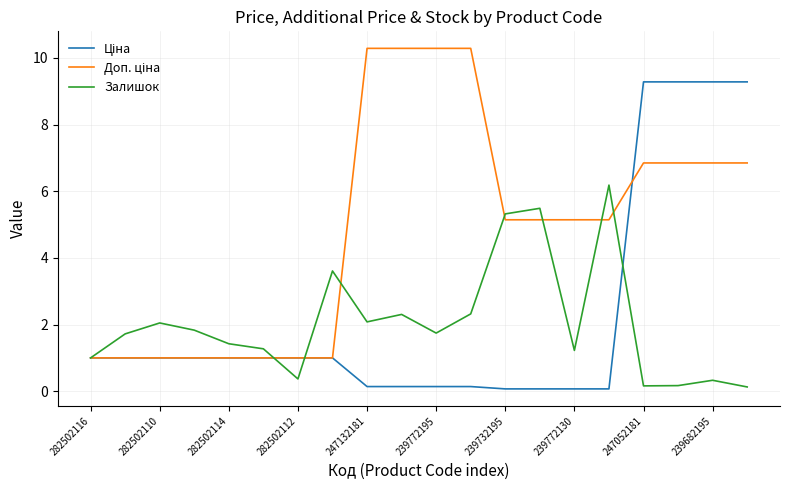

What is the greatest value displayed?

10.3